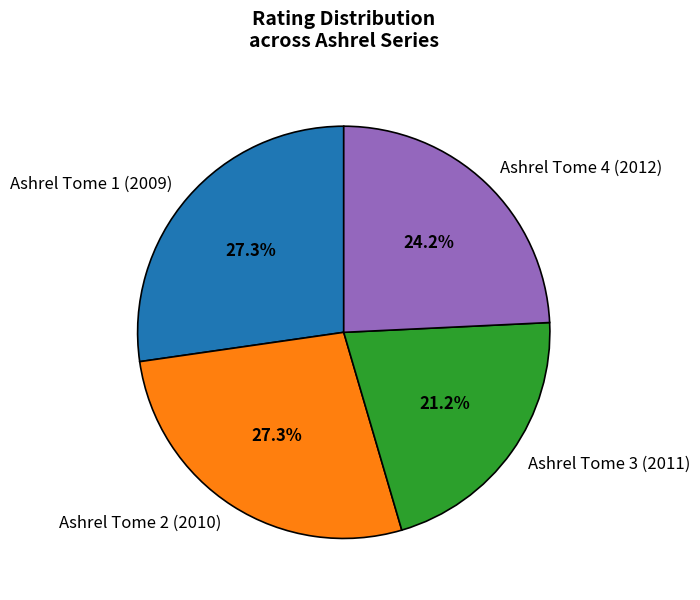

Does Ashrel Tome 1 (2009) account for over 50% of the chart?

No